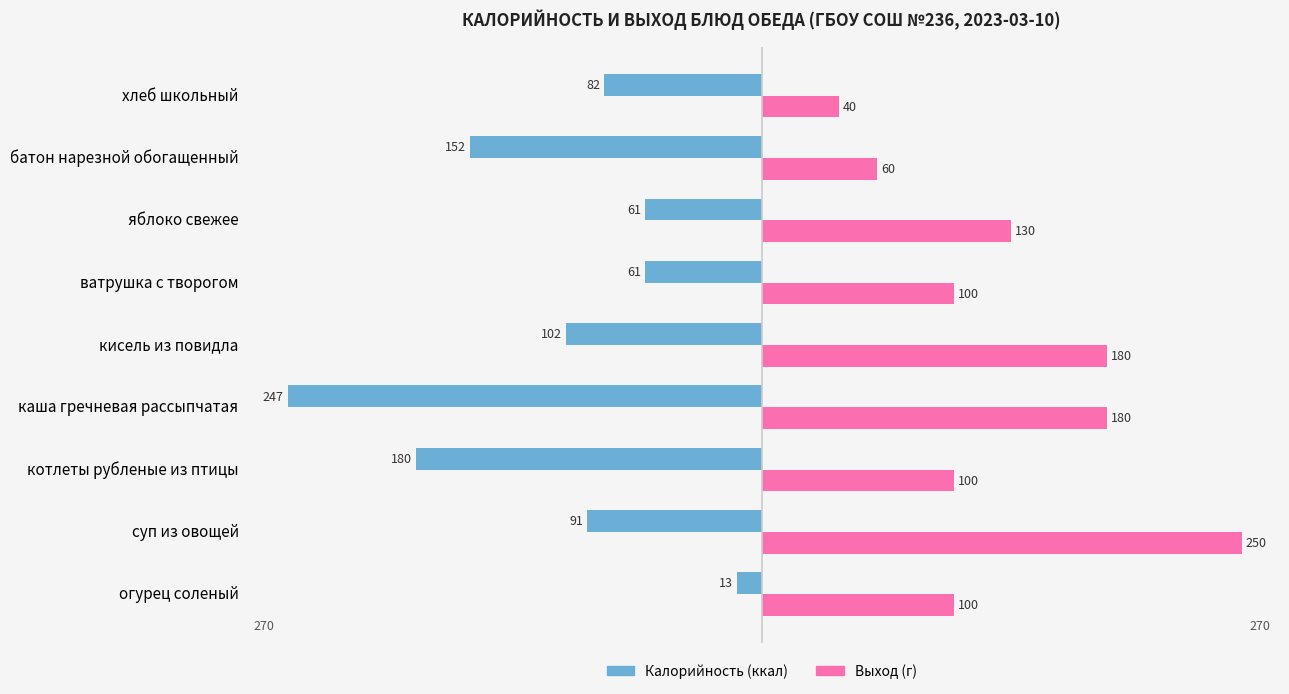

What is the spread (max minus min) of values at ватрушка с творогом?

161